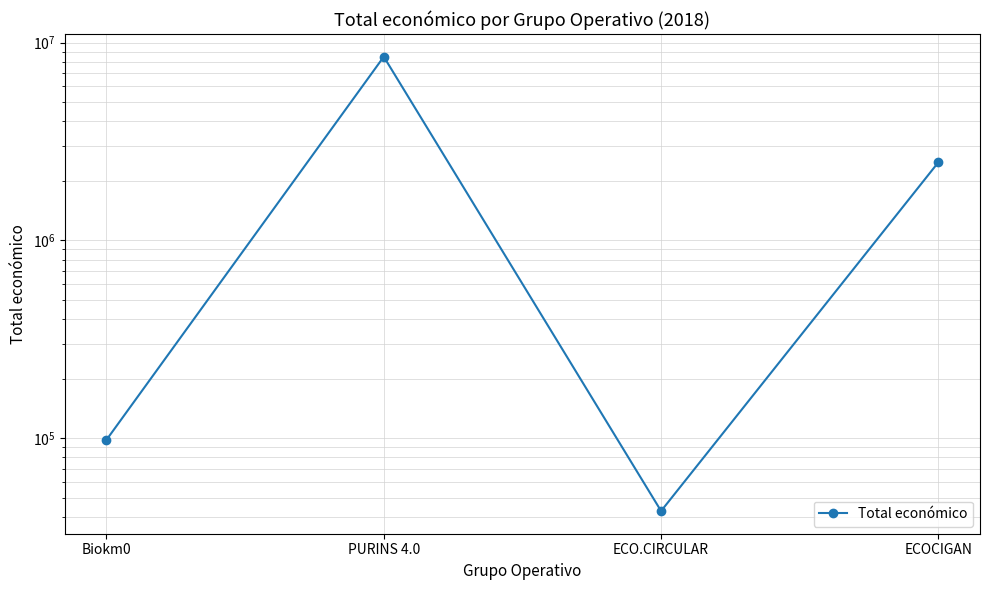

The chart shows a value of 8484999 at PURINS 4.0. True or false?

True